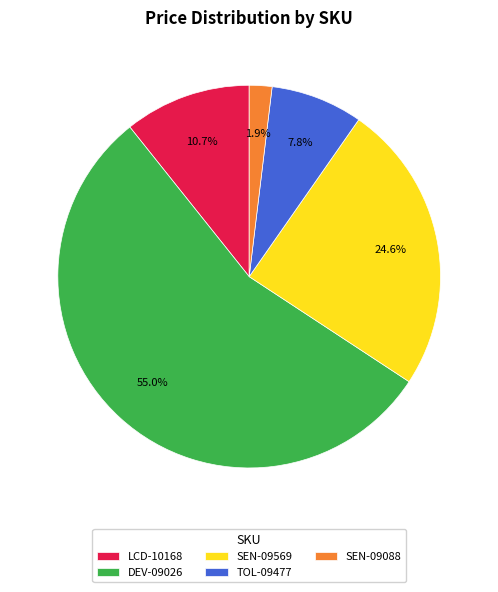

What portion of the pie excludes TOL-09477?

92.2%